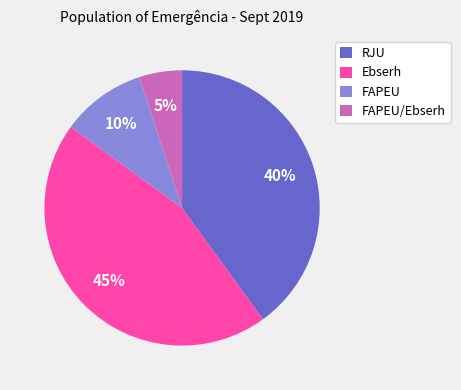

The FAPEU slice represents 10% of the pie. True or false?

True